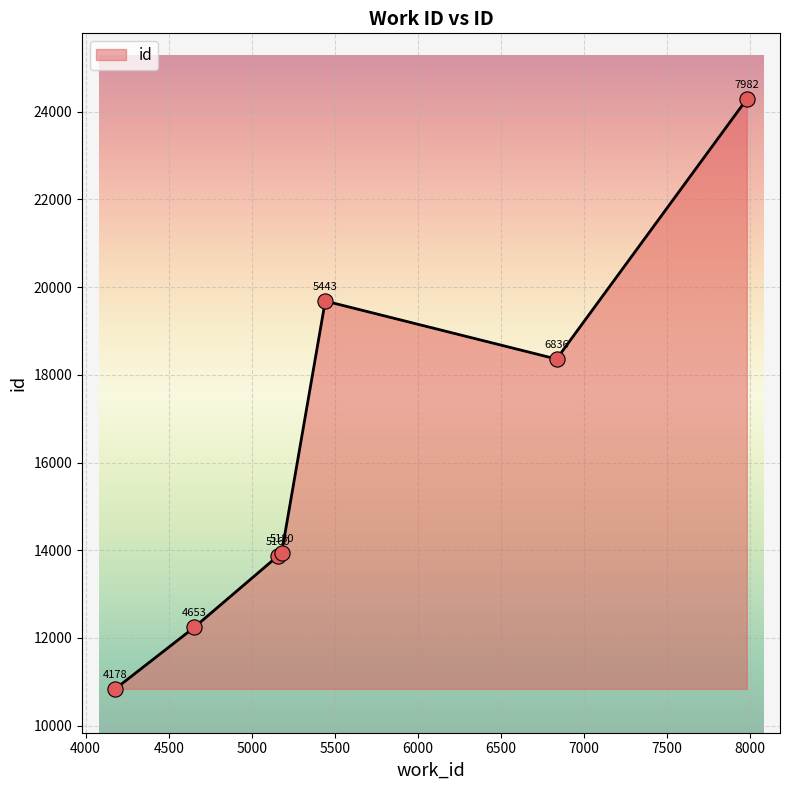

What is the greatest value displayed?

24289